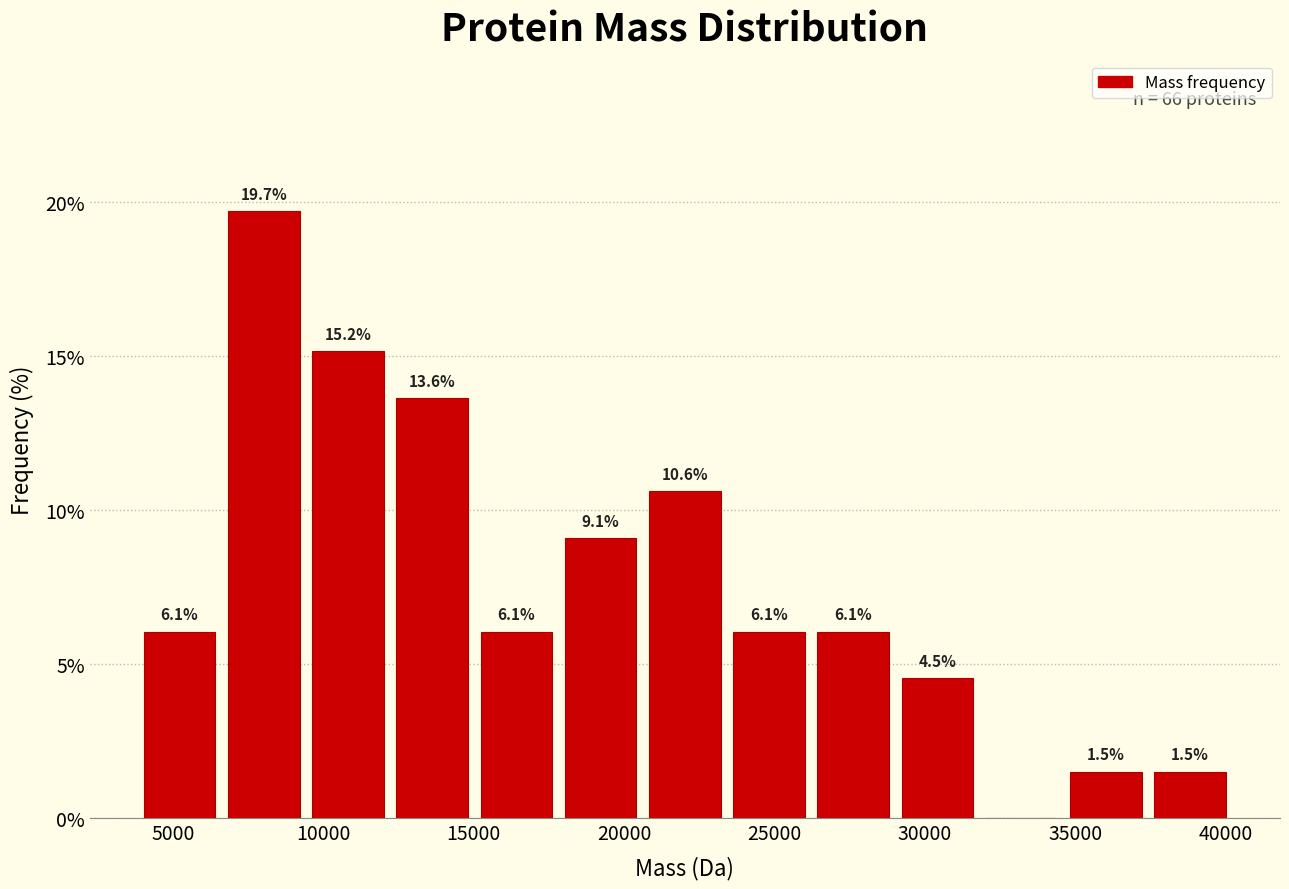

Which range on the x-axis has the tallest bar?

6500 to 9500